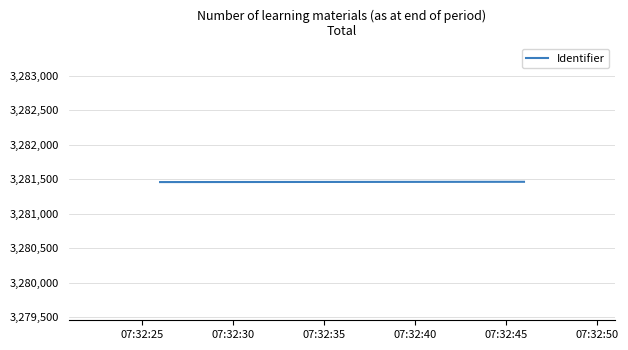

What is the minimum value shown in the chart?

3281458